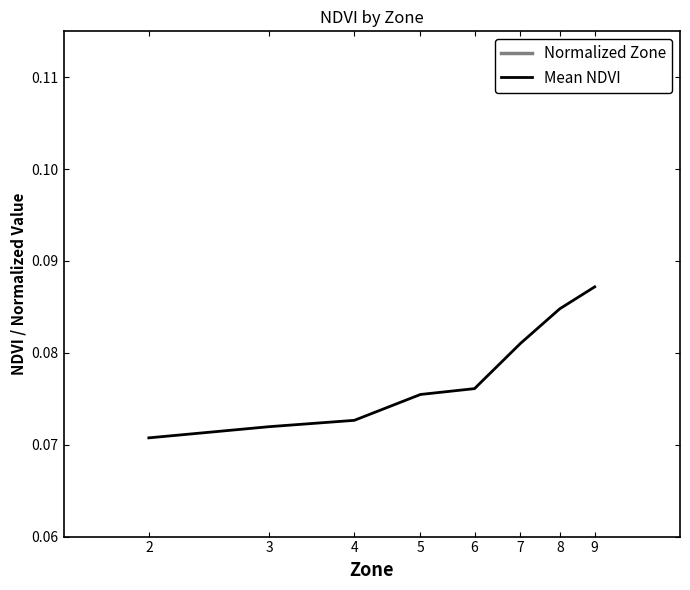

Between 4 and 6, which series saw the biggest shift?

Normalized Zone